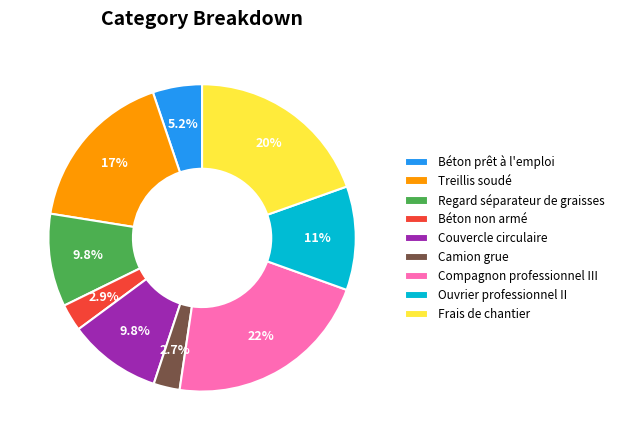

What is the largest slice in the pie chart?

Compagnon professionnel III